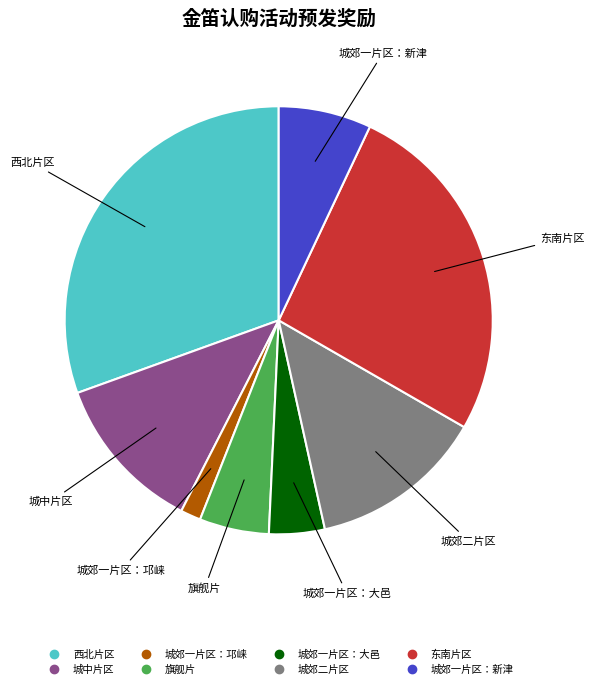

Rank the categories by value from highest to lowest.

西北片区, 东南片区, 城郊二片区, 城中片区, 城郊一片区：新津, 旗舰片, 城郊一片区：大邑, 城郊一片区：邛崃